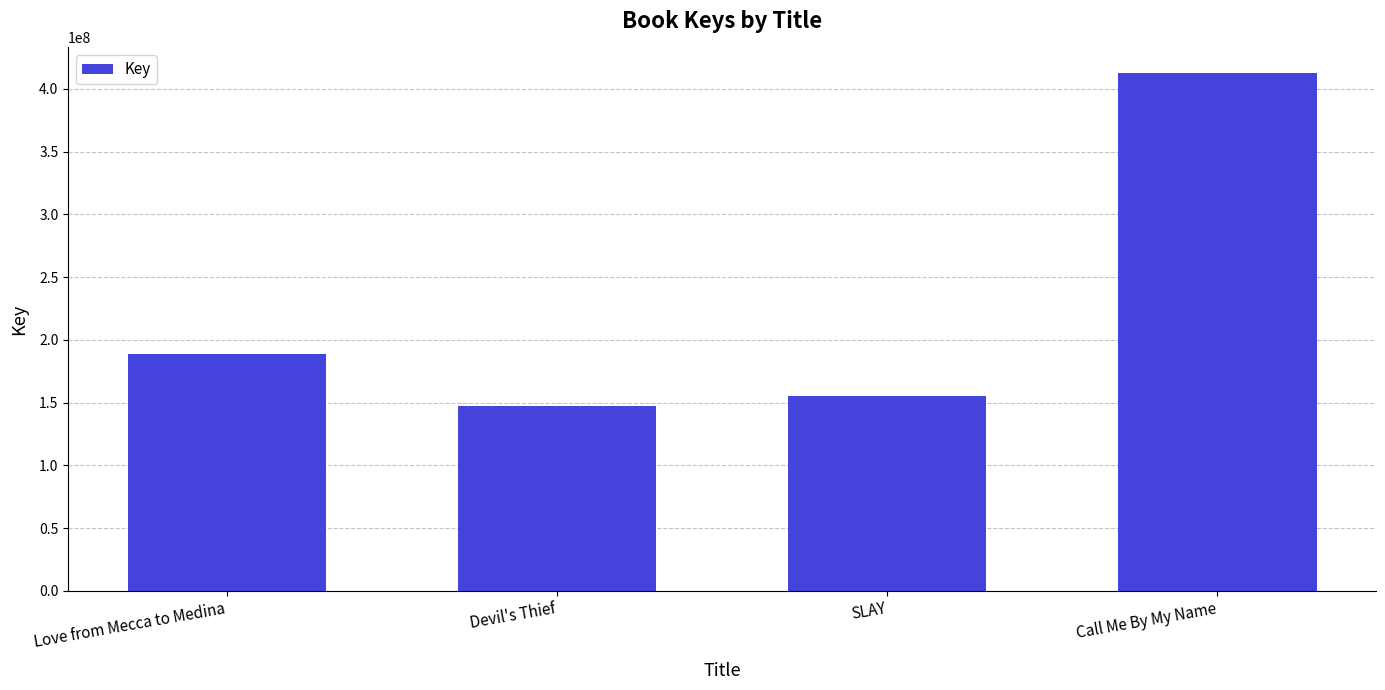

Which has a higher value, Devil's Thief or SLAY?

SLAY